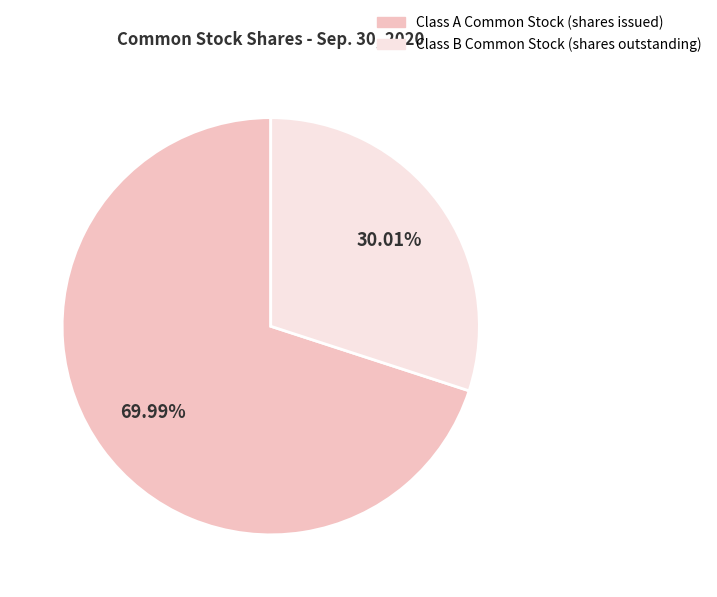

Between Class A Common Stock (shares issued) and Class B Common Stock (shares outstanding), which is larger?

Class A Common Stock (shares issued)